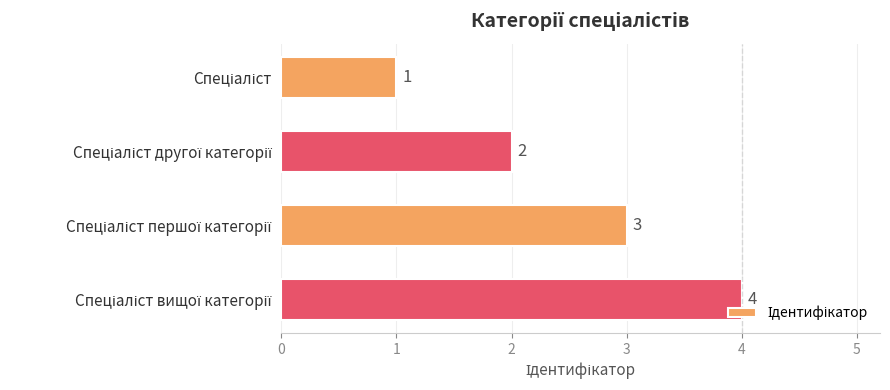

What is the difference between the maximum and minimum values?

3